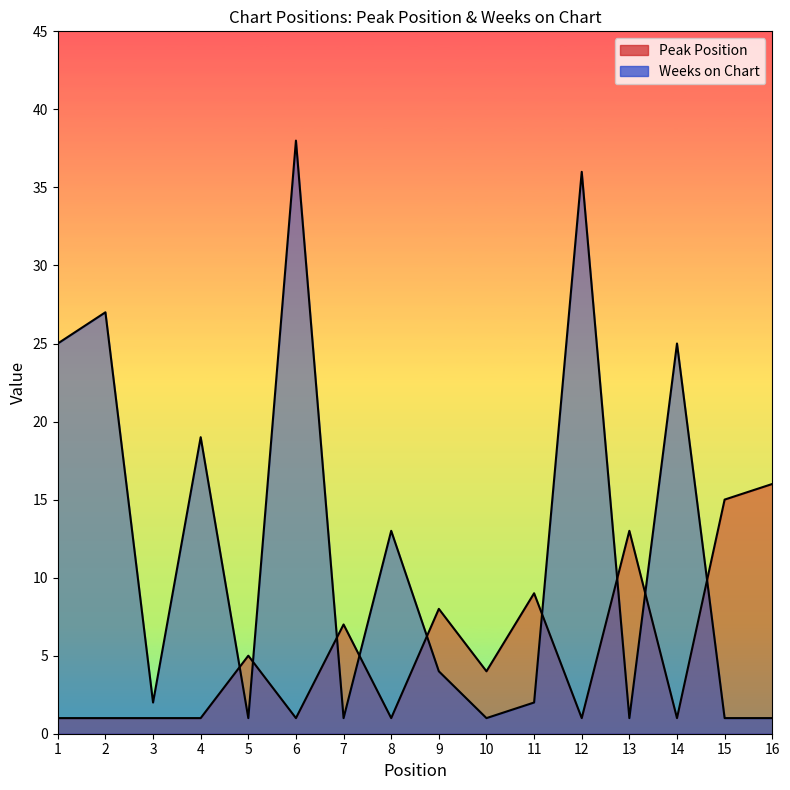

Which series has the largest total across all categories?

Weeks on Chart